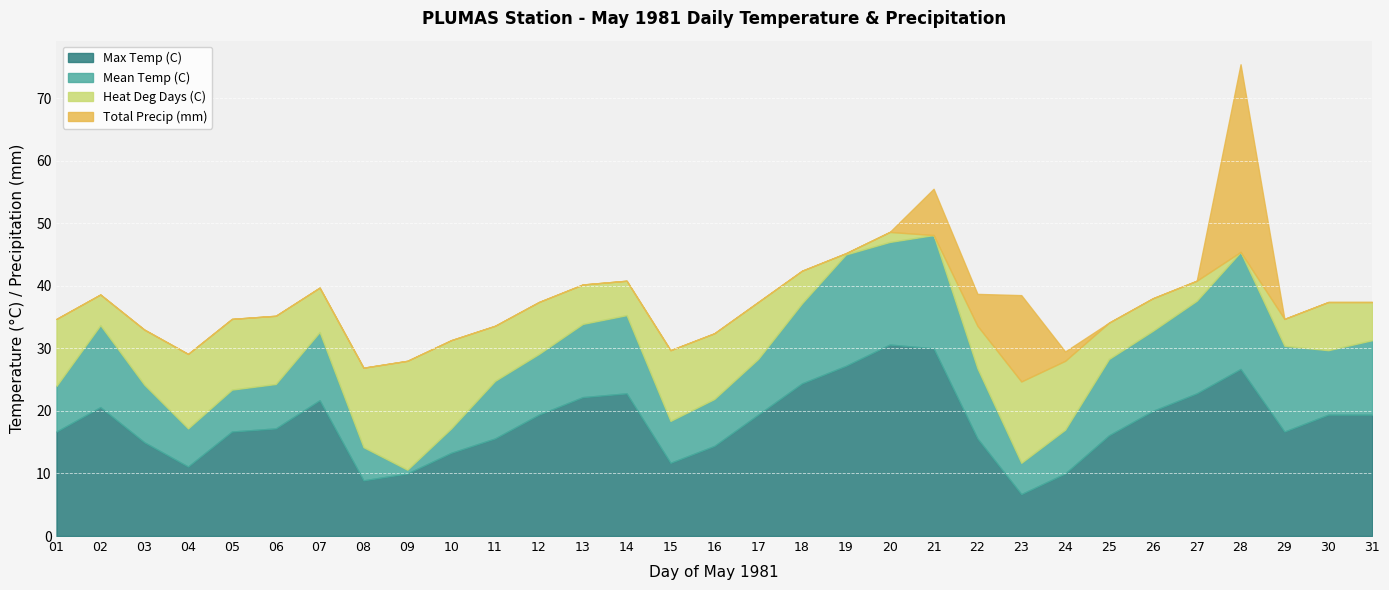

At 22, list the series in order from largest to smallest.

Max Temp (C), Mean Temp (C), Heat Deg Days (C), Total Precip (mm)